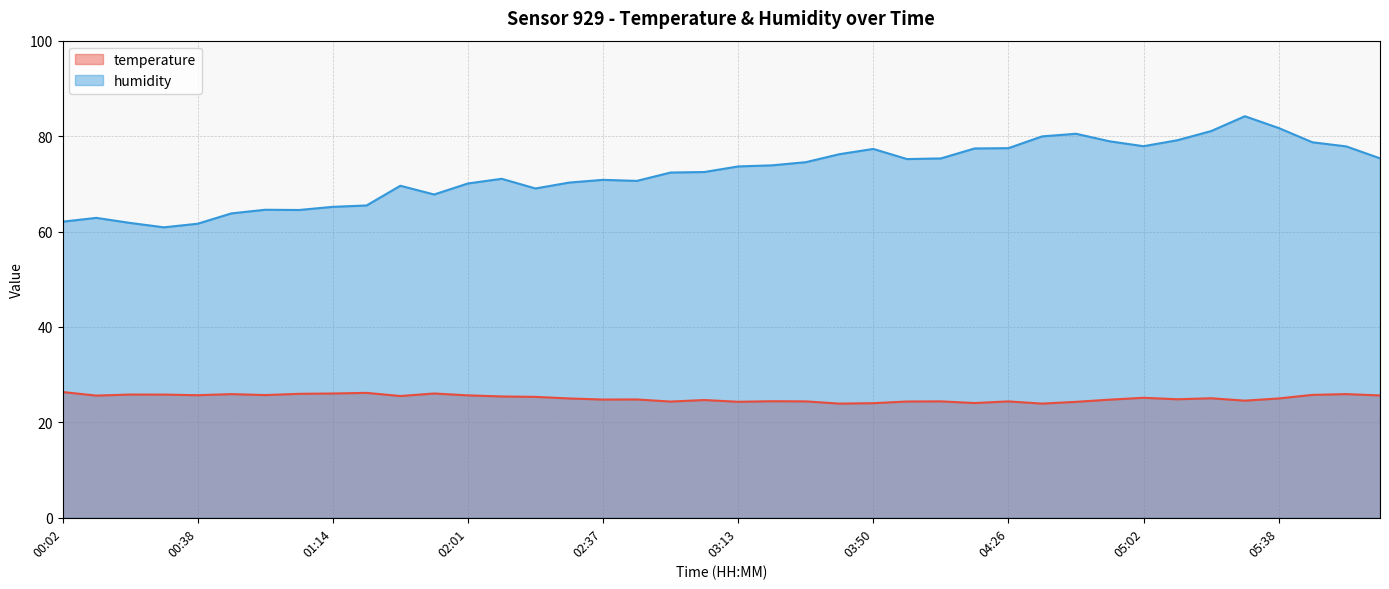

True or false: temperature and humidity intersect in this chart.

False